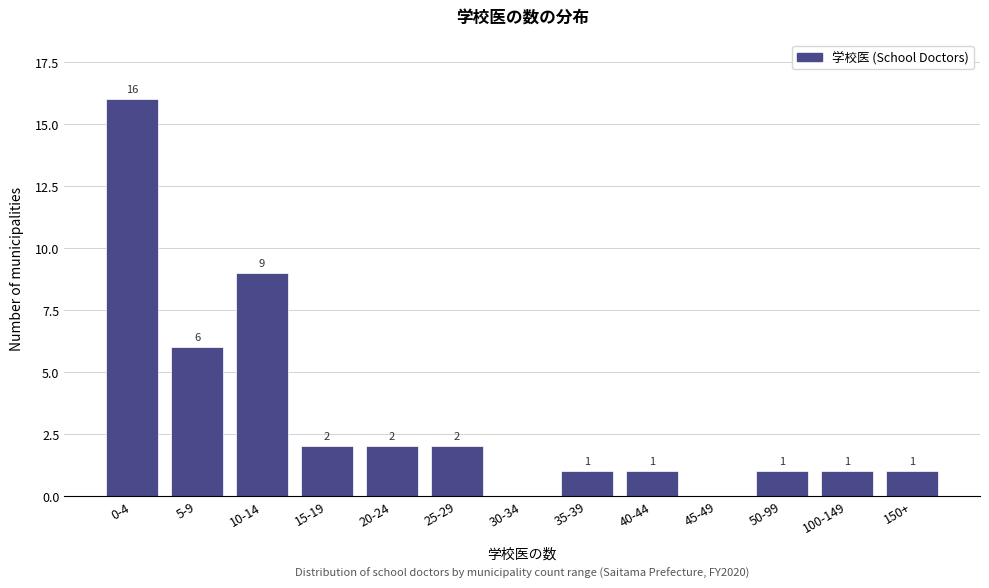

Reading left to right, extract all data points from this chart.

0-4=16	5-9=6	10-14=9	15-19=2	20-24=2	25-29=2	30-34=0	35-39=1	40-44=1	45-49=0	50-99=1	100-149=1	150+=1